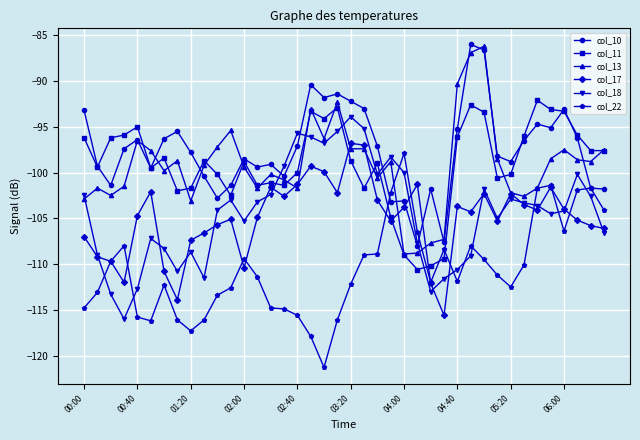

What is the value of the col_17 point at the 13th from the left?

-110.4